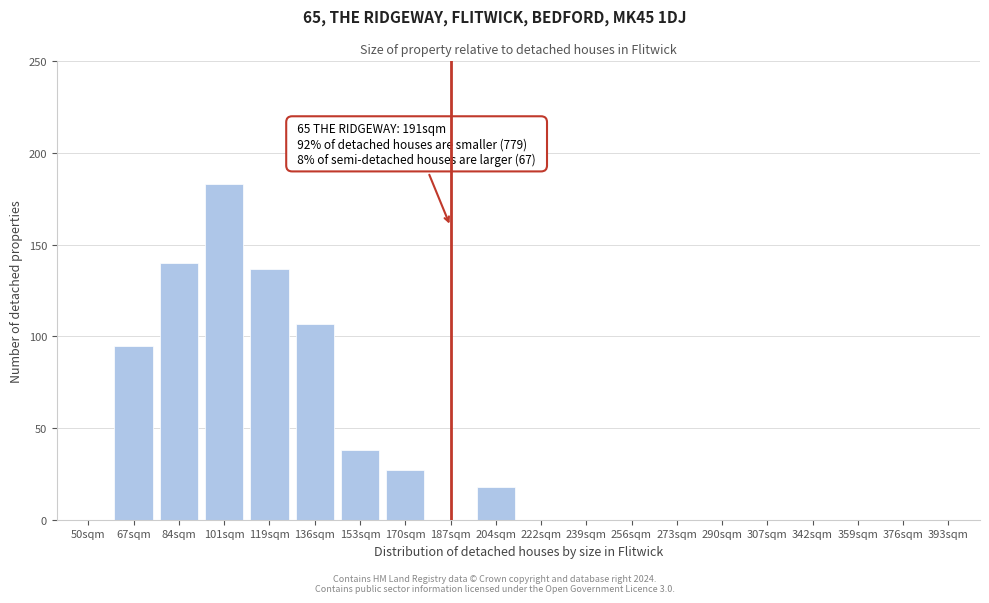

Reading left to right, extract all data points from this chart.

50sqm=0	67sqm=95	84sqm=140	101sqm=183	119sqm=137	136sqm=107	153sqm=38	170sqm=27	187sqm=0	204sqm=18	222sqm=0	239sqm=0	256sqm=0	273sqm=0	290sqm=0	307sqm=0	342sqm=0	359sqm=0	376sqm=0	393sqm=0